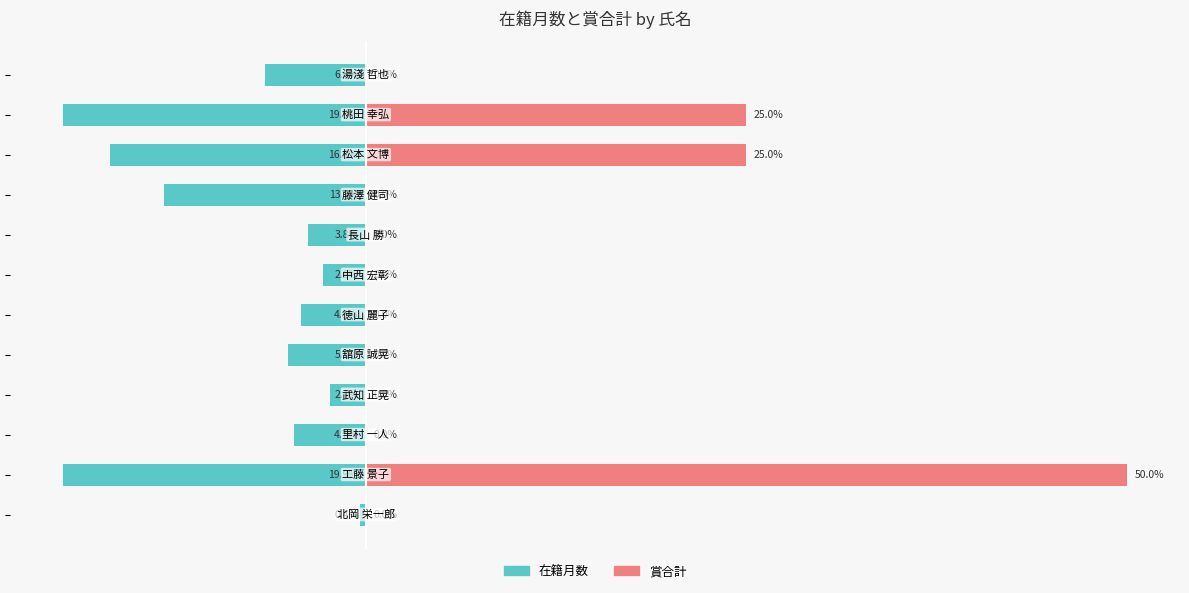

Is it true that 賞合計 equals 0.0 at 11?

True